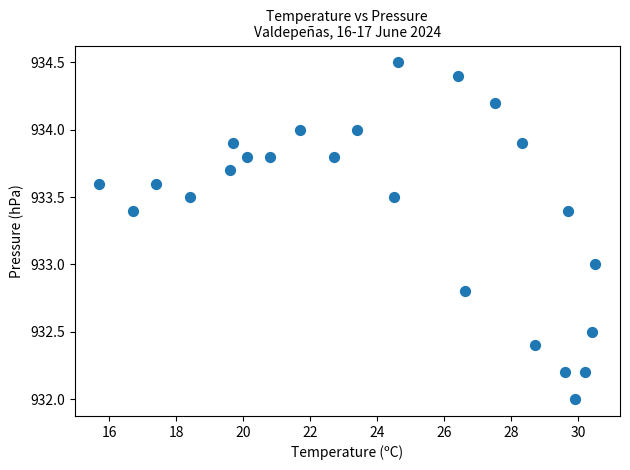

What is the range of Y values (max minus min)?

2.5